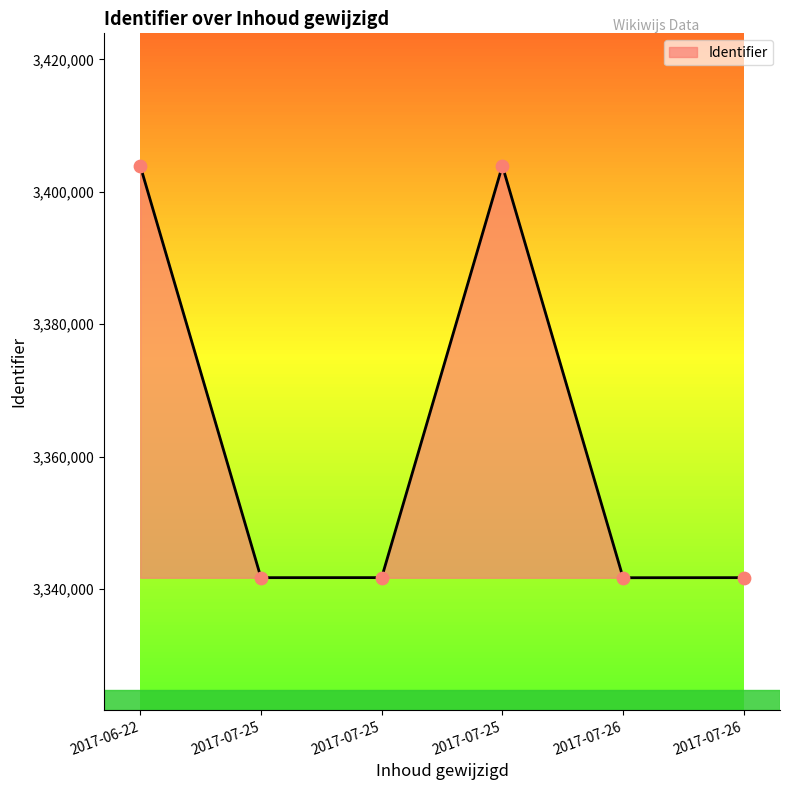

Count the number of categories in the chart.

6